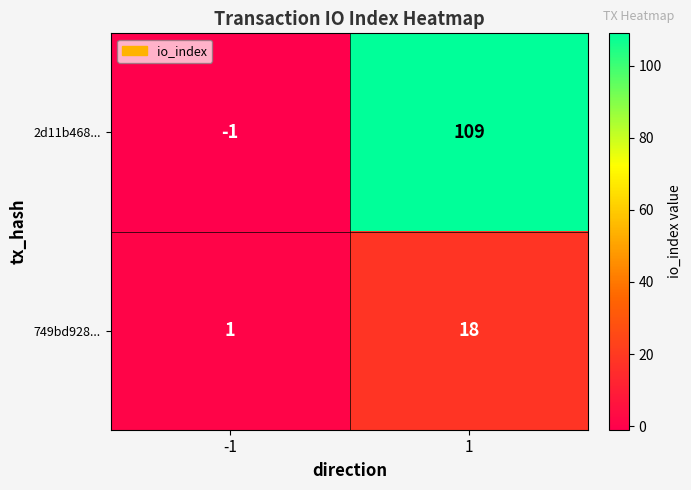

How many data points does each series have?

2